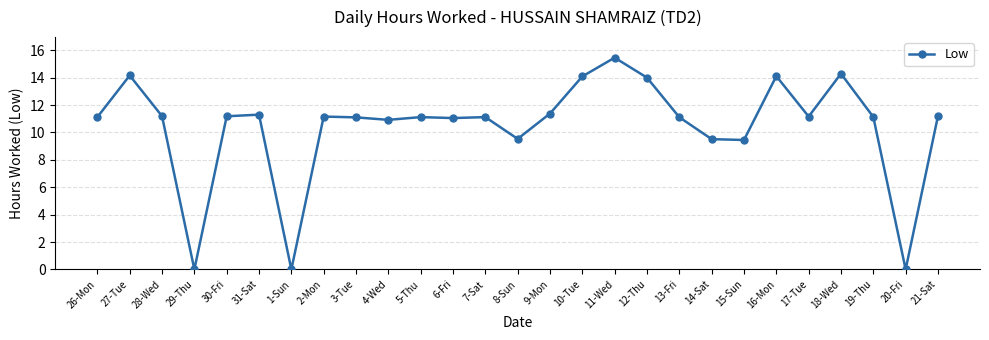

True or false: the data has more than 0 interior local peaks.

True